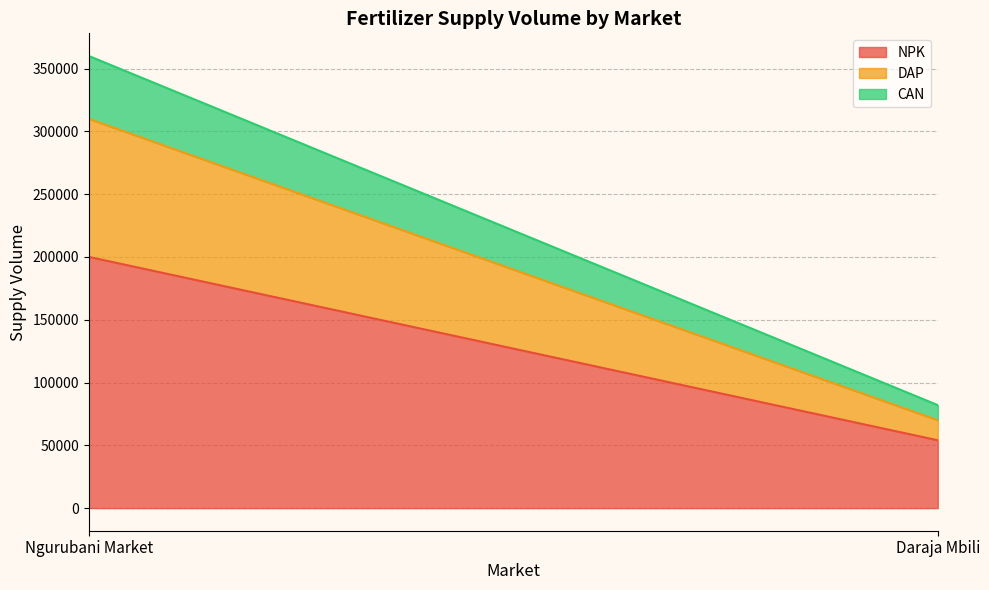

What is the total value across all series at Ngurubani Market?

360000